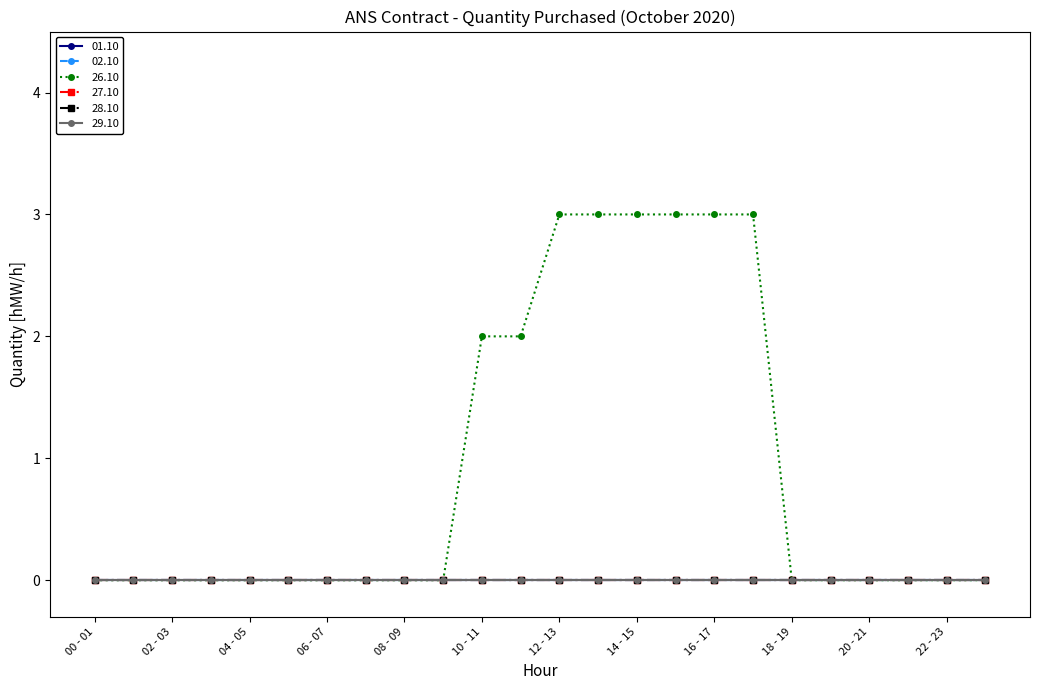

What is the label of the 18th point from the left?

17 - 18